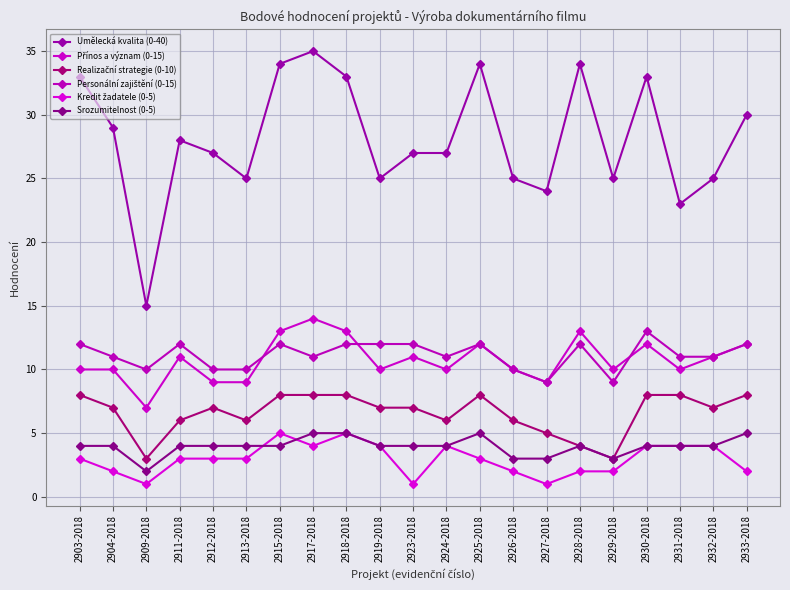

How many lines are shown in the chart?

6